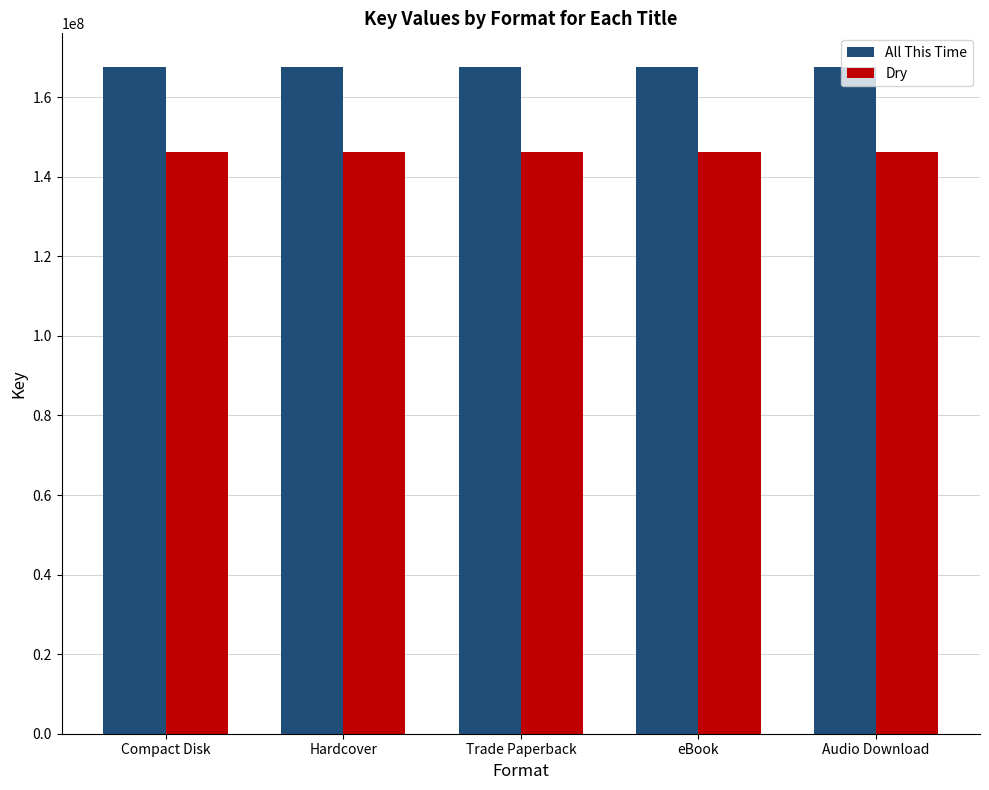

The Dry series shows 95681485 at Compact Disk. True or false?

False